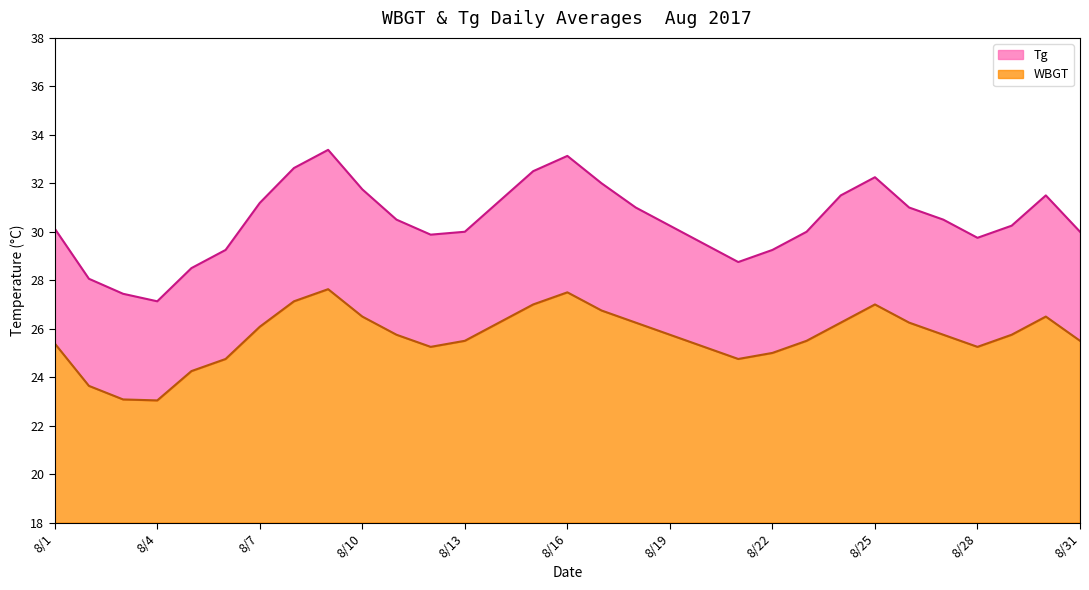

What is the difference between the maximum and minimum values in the Tg series?

6.3